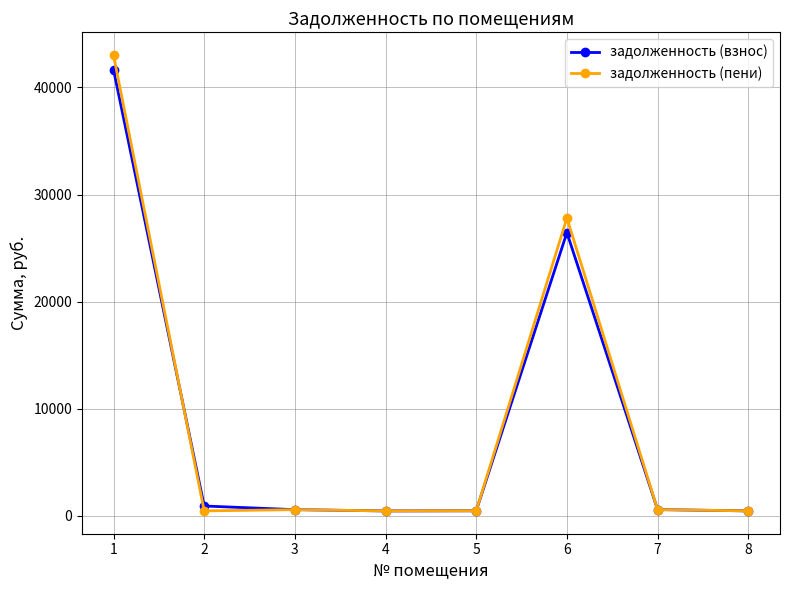

Which series has the widest spread of values?

задолженность (пени)